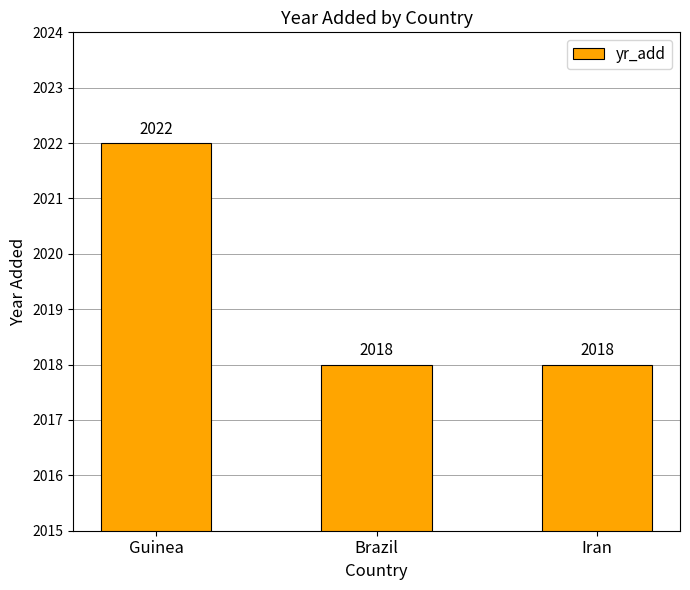

Count the values in the range 2018 to 2022.

3